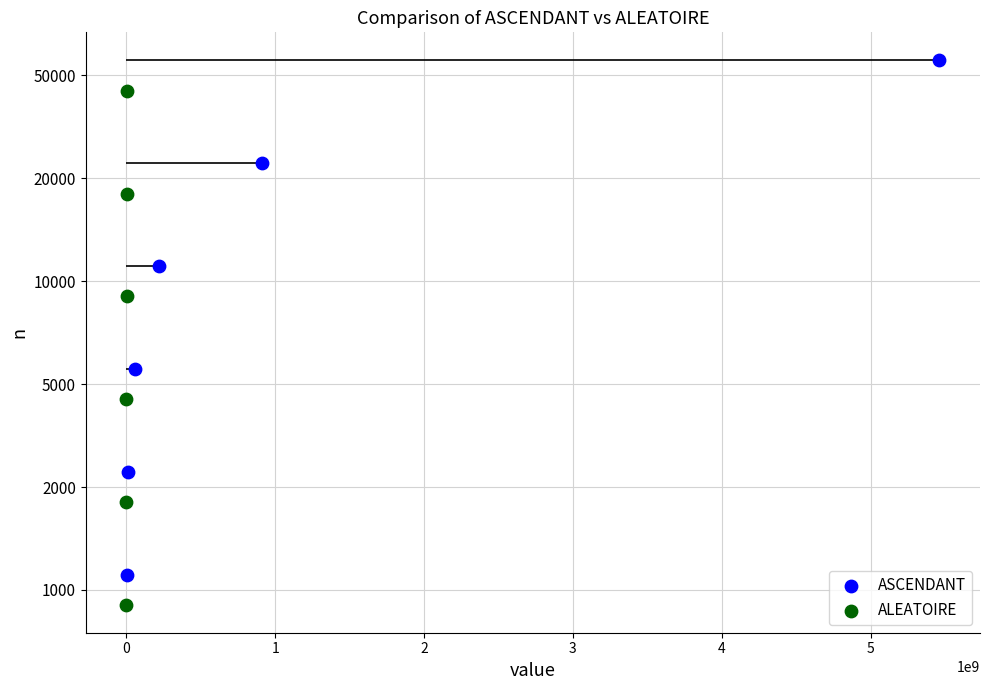

At how many categories does at least one series exceed 0?

6